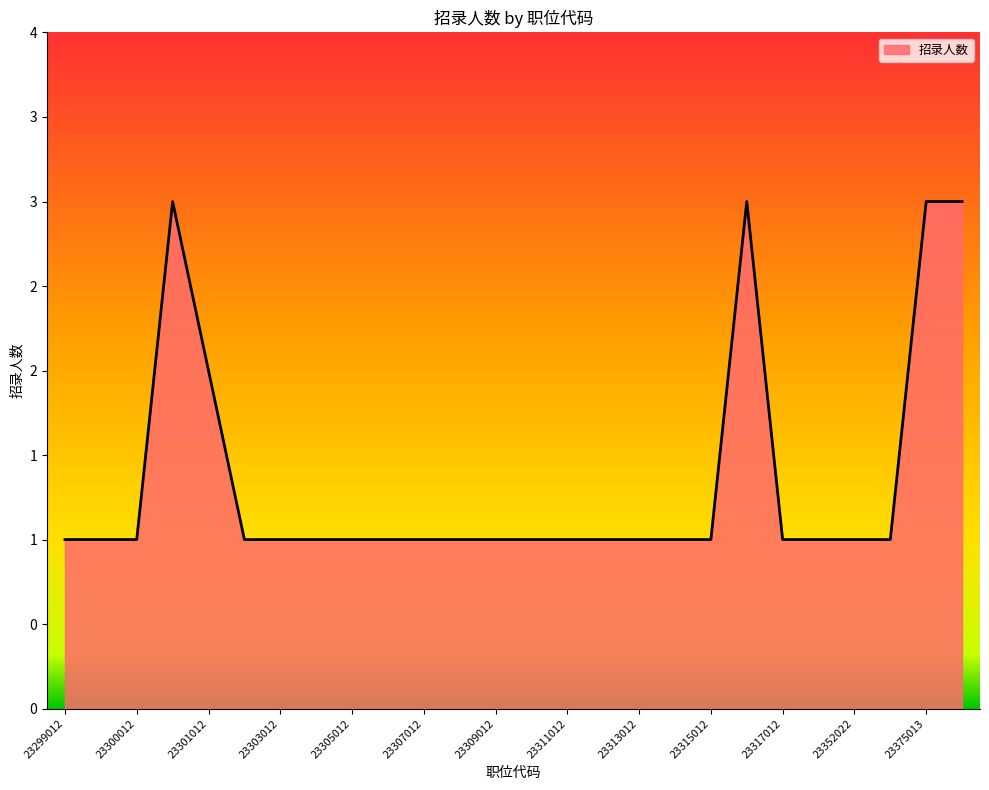

Rank the categories by value from highest to lowest.

23300022, 23316012, 23375013, 23375023, 23301012, 23299012, 23299022, 23300012, 23302012, 23303012, 23304012, 23305012, 23306012, 23307012, 23308012, 23309012, 23310012, 23311012, 23312012, 23313012, 23314012, 23315012, 23317012, 23352012, 23352022, 23363012